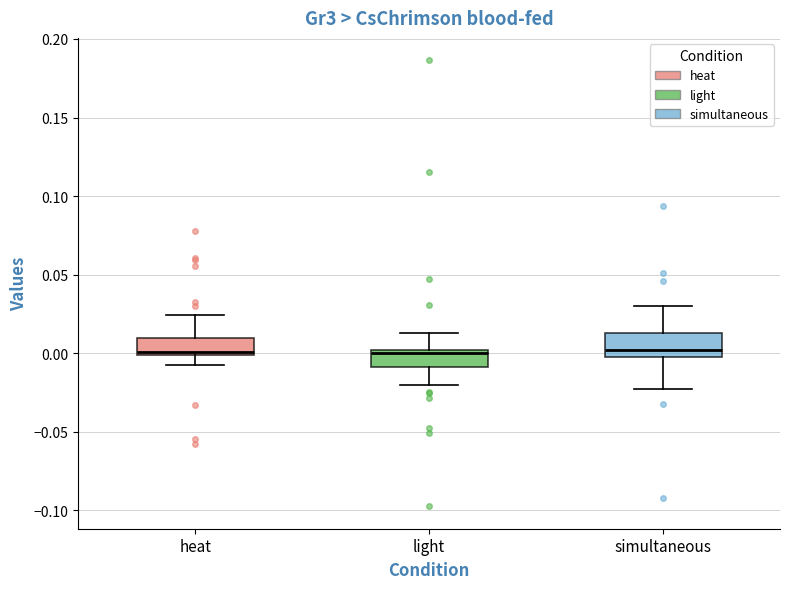

Where does the upper whisker of the box for light end on the y-axis? The values are not printed on the chart, so give them approximately, as read against the axis.

0.015